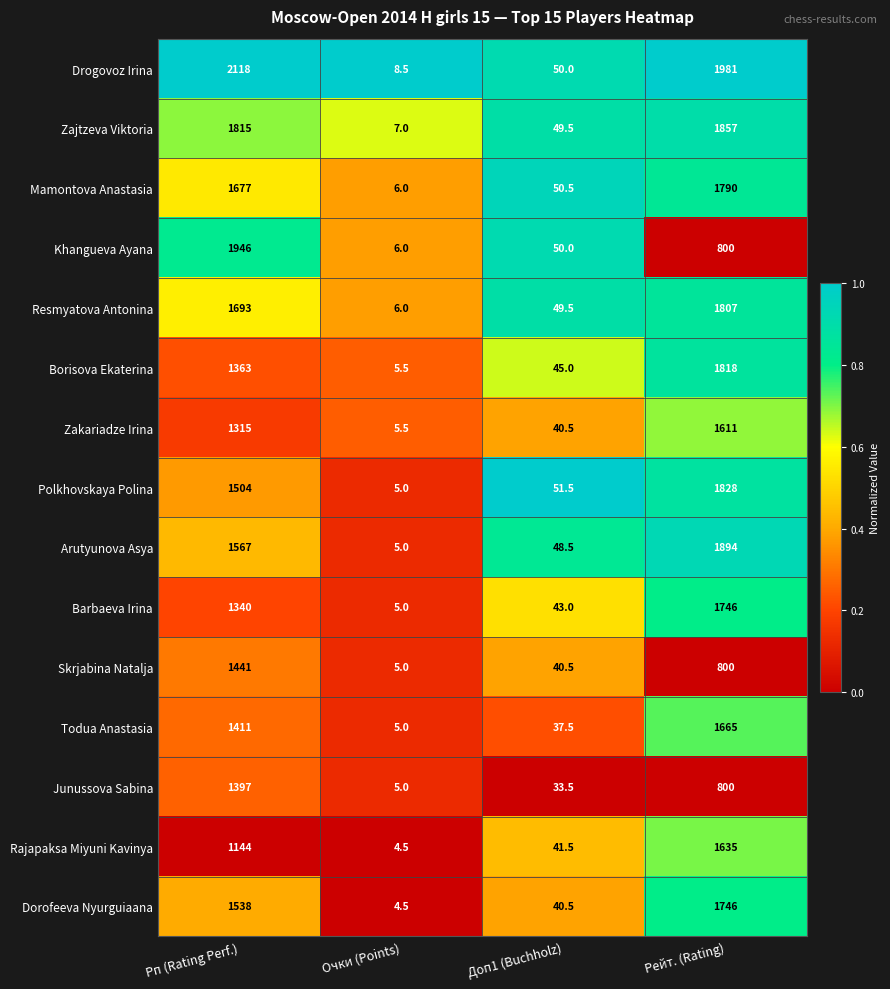

The value of Rajapaksa Miyuni Kavinya at Рейт. (Rating) is 2205.8. True or false?

False